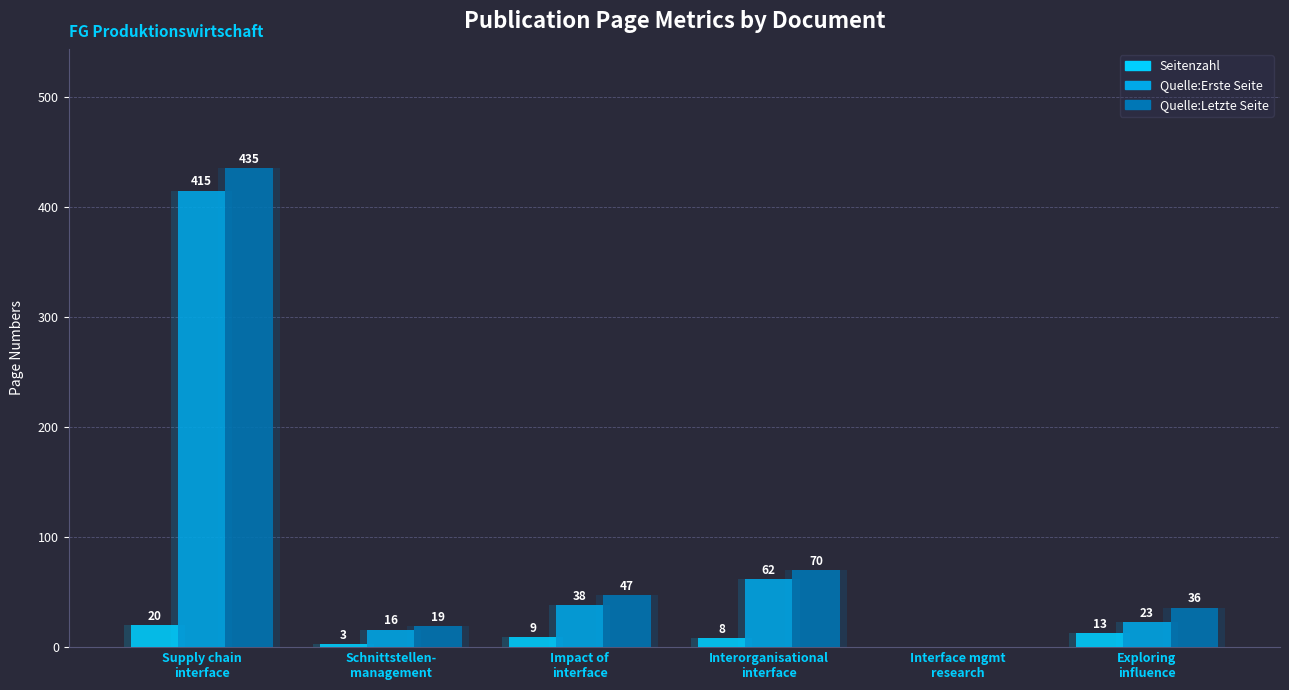

Between Supply chain
interface and Interorganisational
interface, which series saw the biggest shift?

Quelle:Letzte Seite